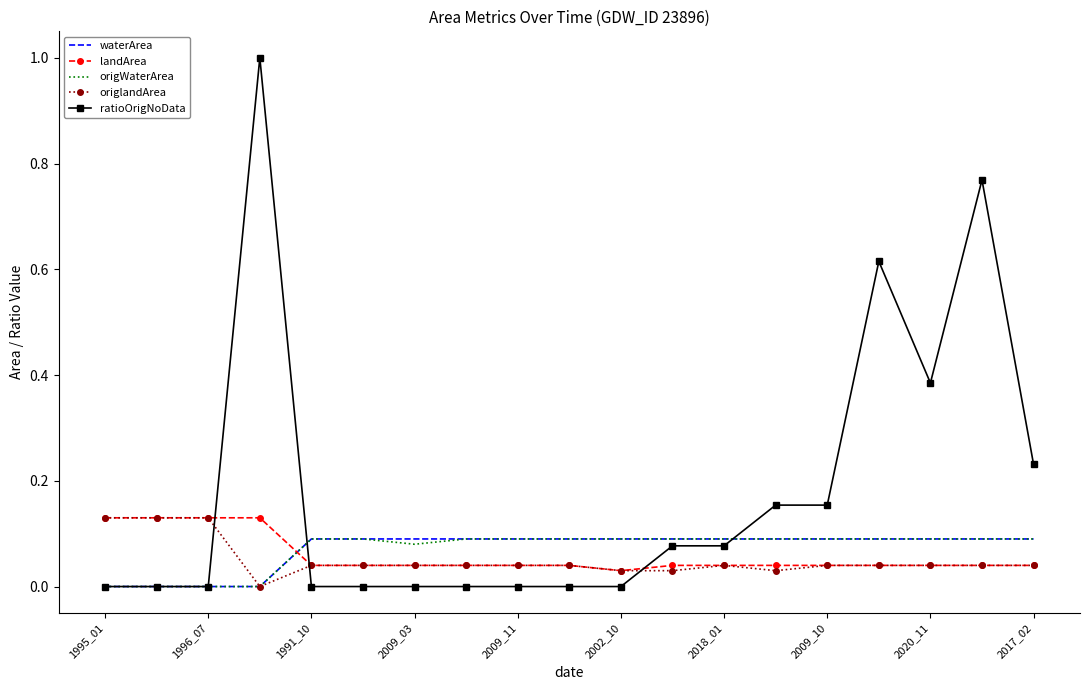

Which series ends up on top after the final intersection of ratioOrigNoData and origlandArea?

ratioOrigNoData